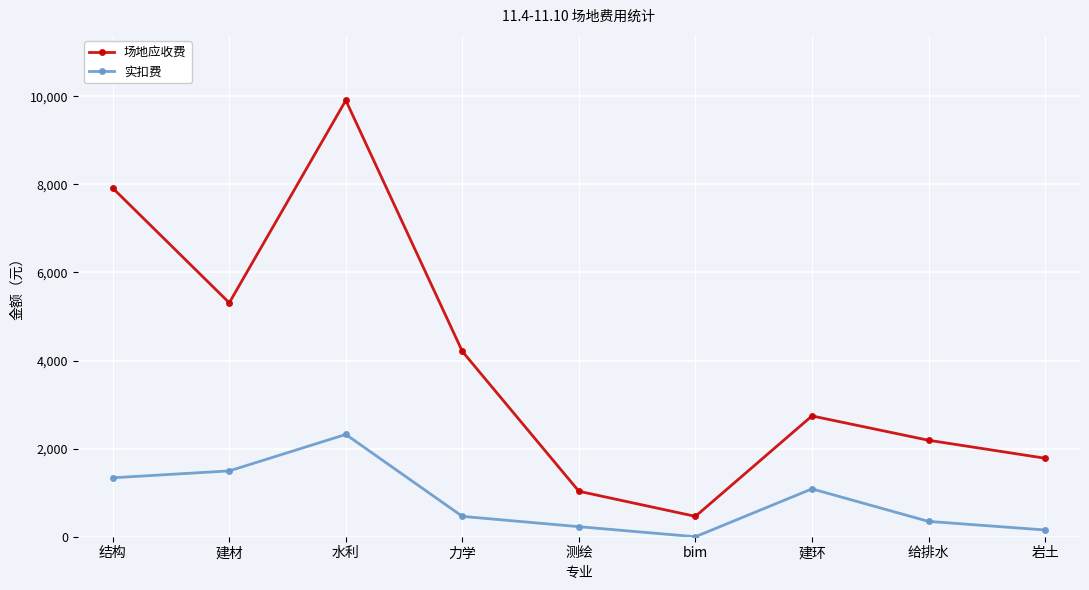

Rank the series at 建材 from lowest to highest value.

实扣费, 场地应收费